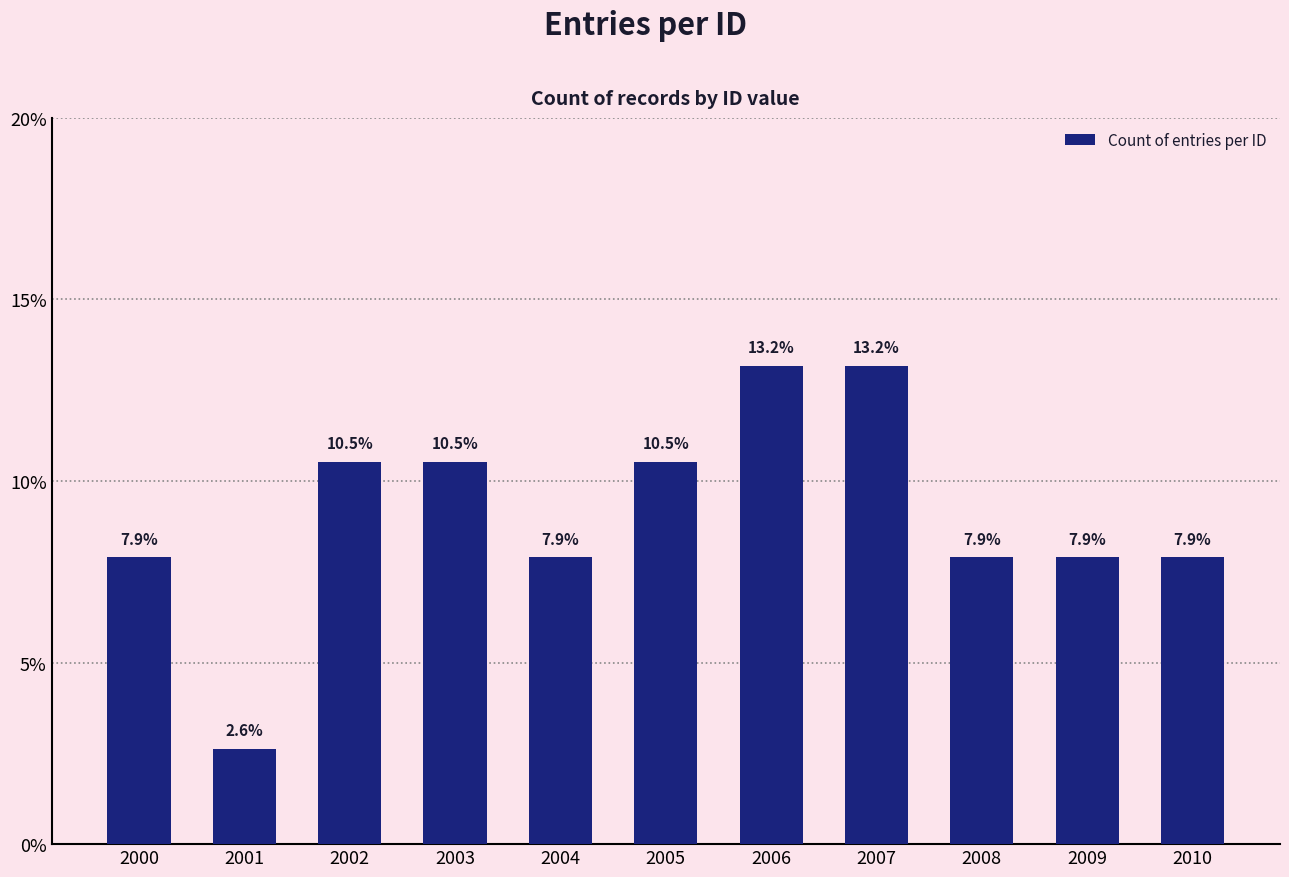

Approximately how many times larger is the value at 2003 compared to 2006?

0.8